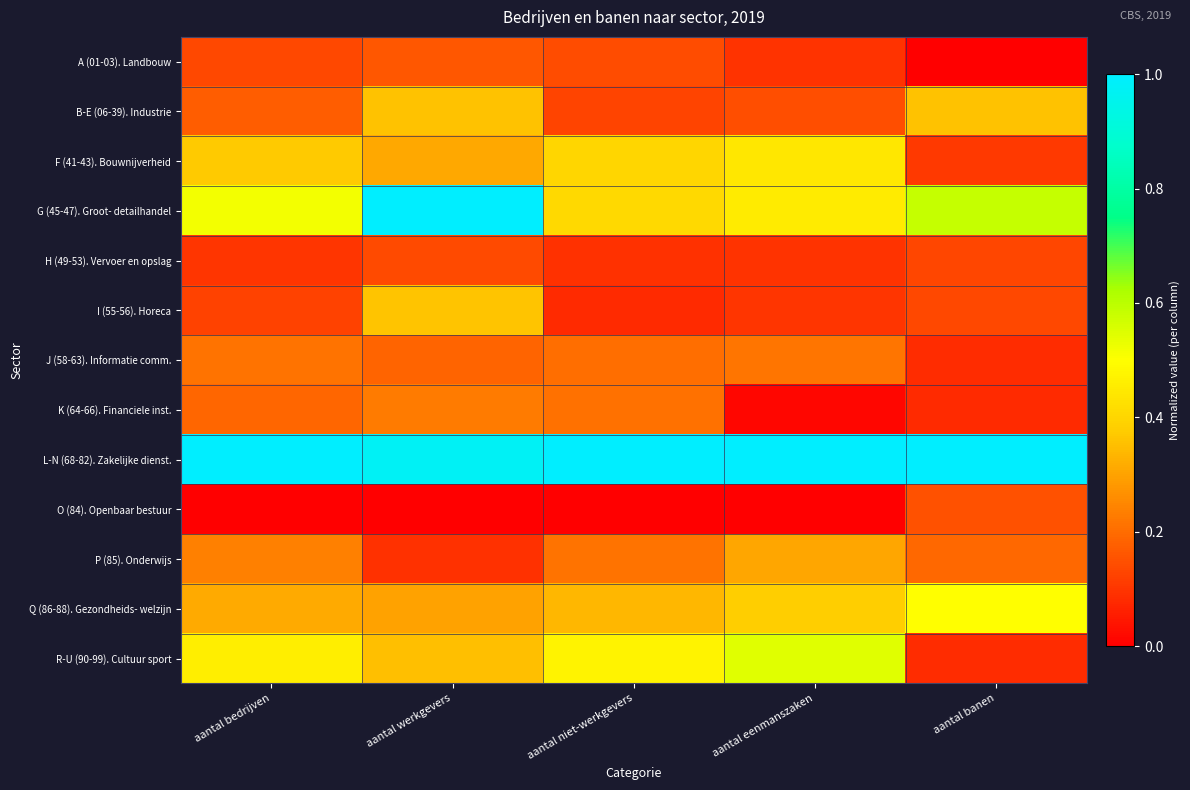

List the series in order of their peak value, lowest first.

H (49-53). Vervoer en opslag, O (84). Openbaar bestuur, A (01-03). Landbouw, J (58-63). Informatie comm., K (64-66). Financiele inst., P (85). Onderwijs, B-E (06-39). Industrie, I (55-56). Horeca, F (41-43). Bouwnijverheid, Q (86-88). Gezondheids- welzijn, R-U (90-99). Cultuur sport, G (45-47). Groot- detailhandel, L-N (68-82). Zakelijke dienst.